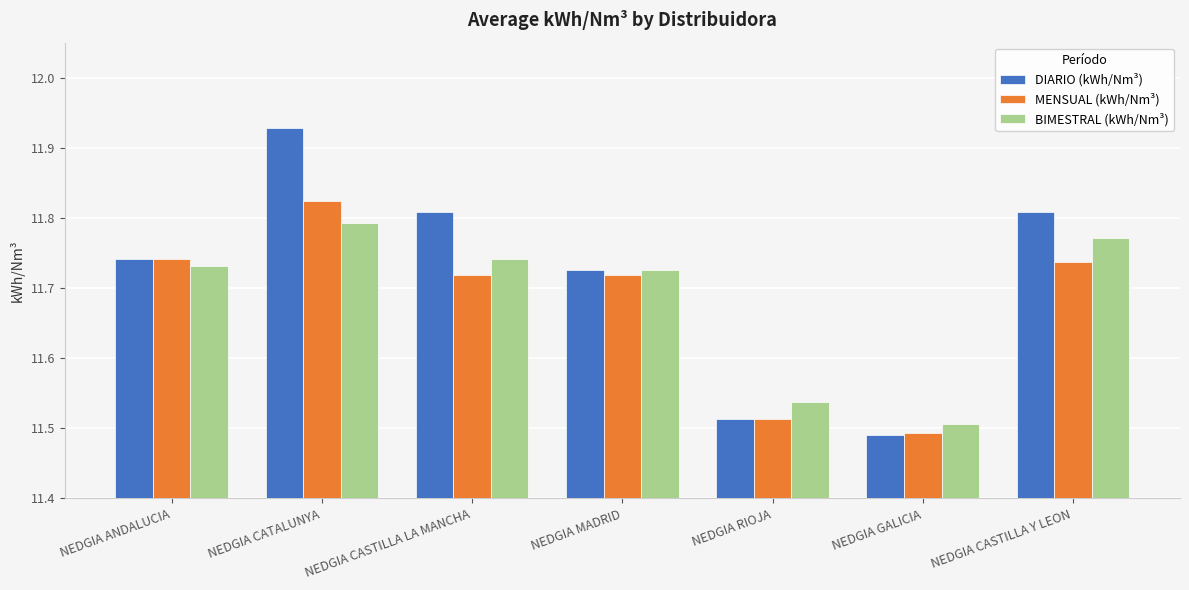

What position from the left is NEDGIA CATALUNYA?

2